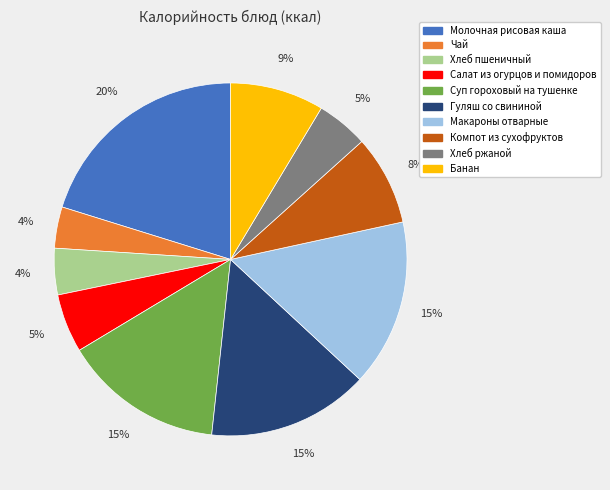

To the nearest percent, what portion does Хлеб пшеничный represent?

4%